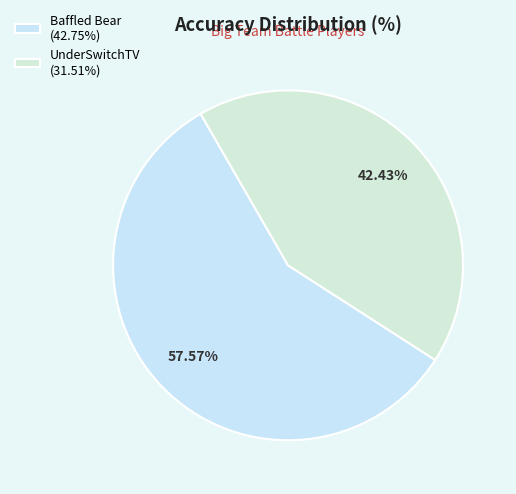

Count the number of slices in the pie.

2